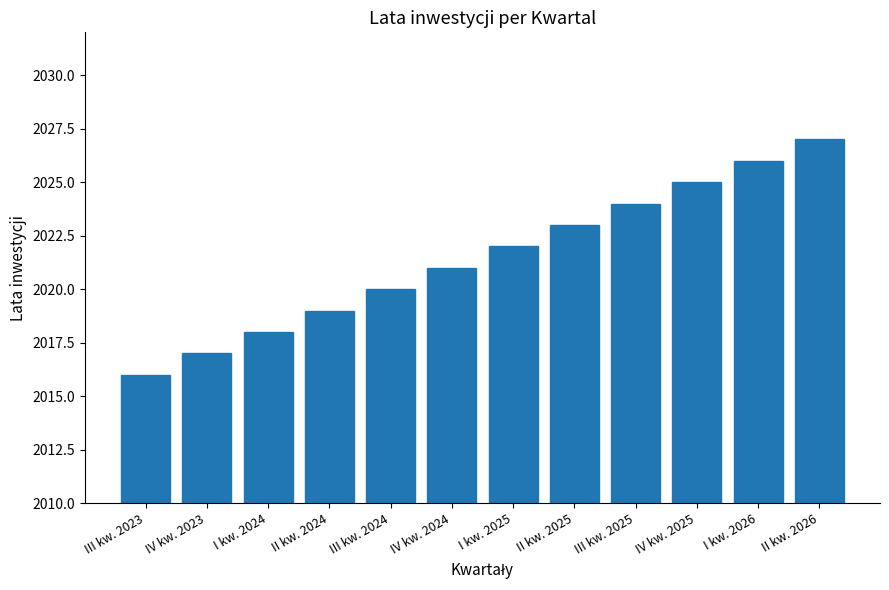

What is the value of the 3rd bar from the left?

2018